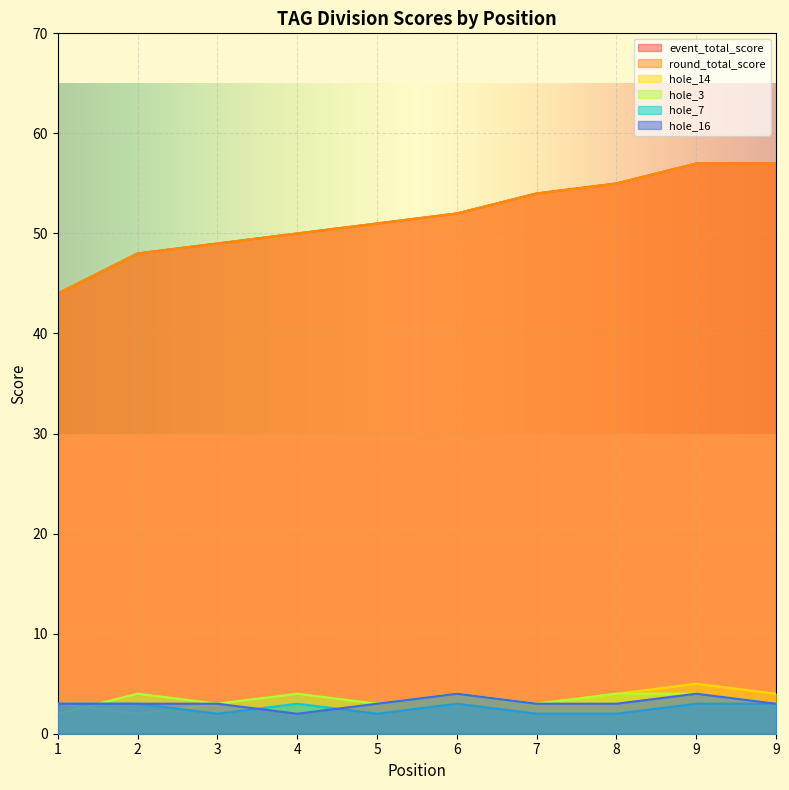

What value does the round_total_score series have at 6?

52